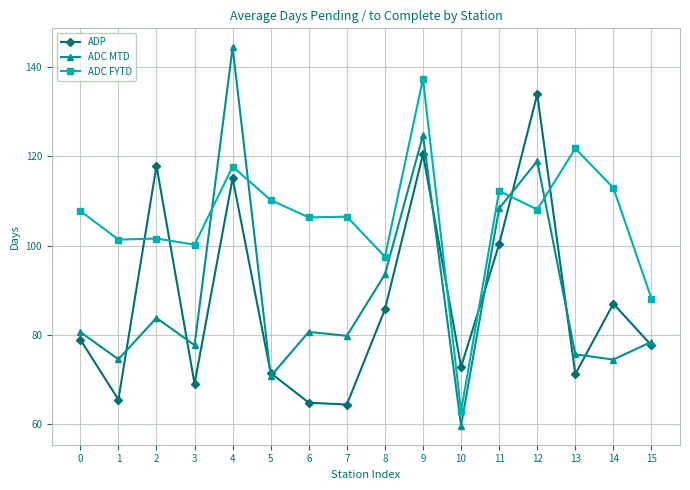

True or false: ADP and ADC MTD cross at least once.

True